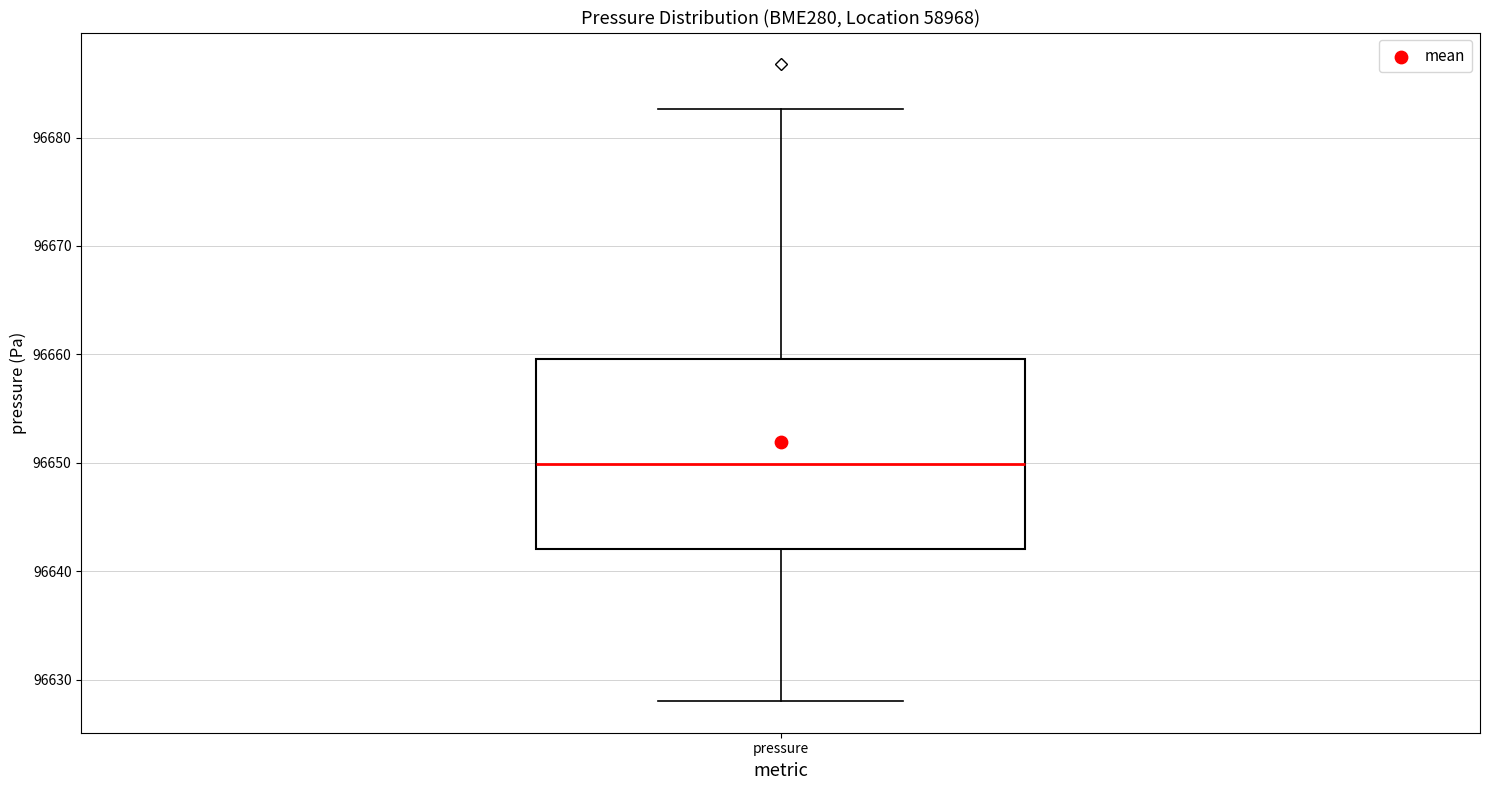

Transcribe this box plot: give where the median line is, the range the box spans, and where the two whiskers end, as read against the y-axis. The values are not printed on the chart, so give them approximately, as read against the axis.

median 96650, box 96642 to 96660, whiskers 96628 to 96683